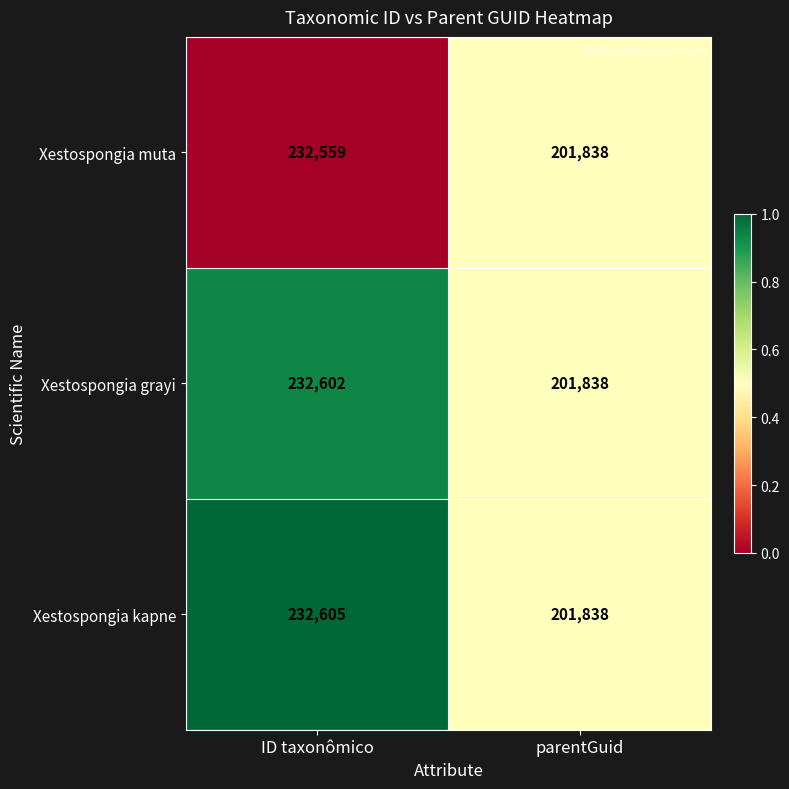

What value does the Xestospongia grayi series have at parentGuid?

201838